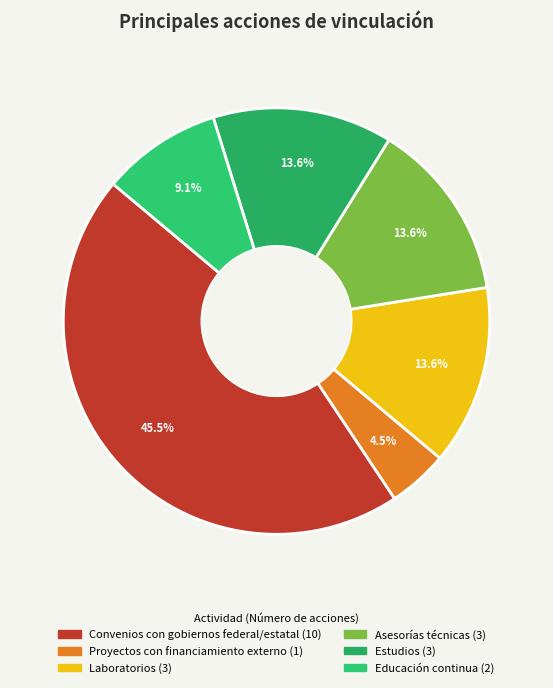

What is the smallest slice in the pie chart?

Proyectos con financiamiento externo